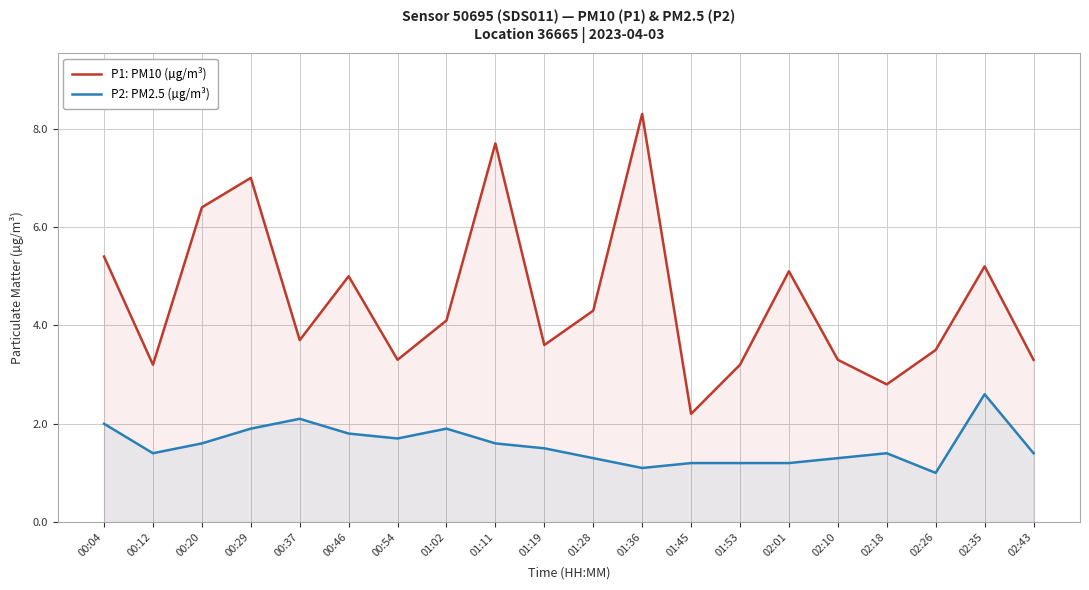

Which series has the largest range (max minus min)?

P1: PM10 (µg/m³)